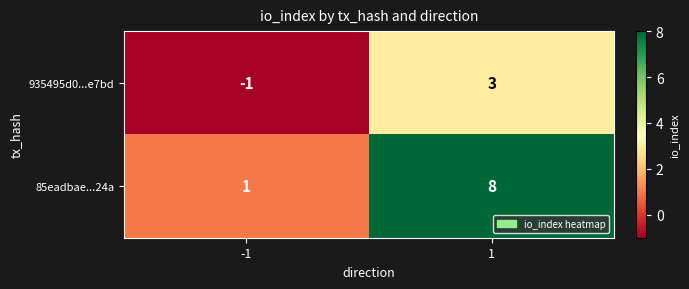

Reading left to right, list all the values displayed in this chart.

935495d0...e7bd: -1	3
85eadbae...24a: 1	8